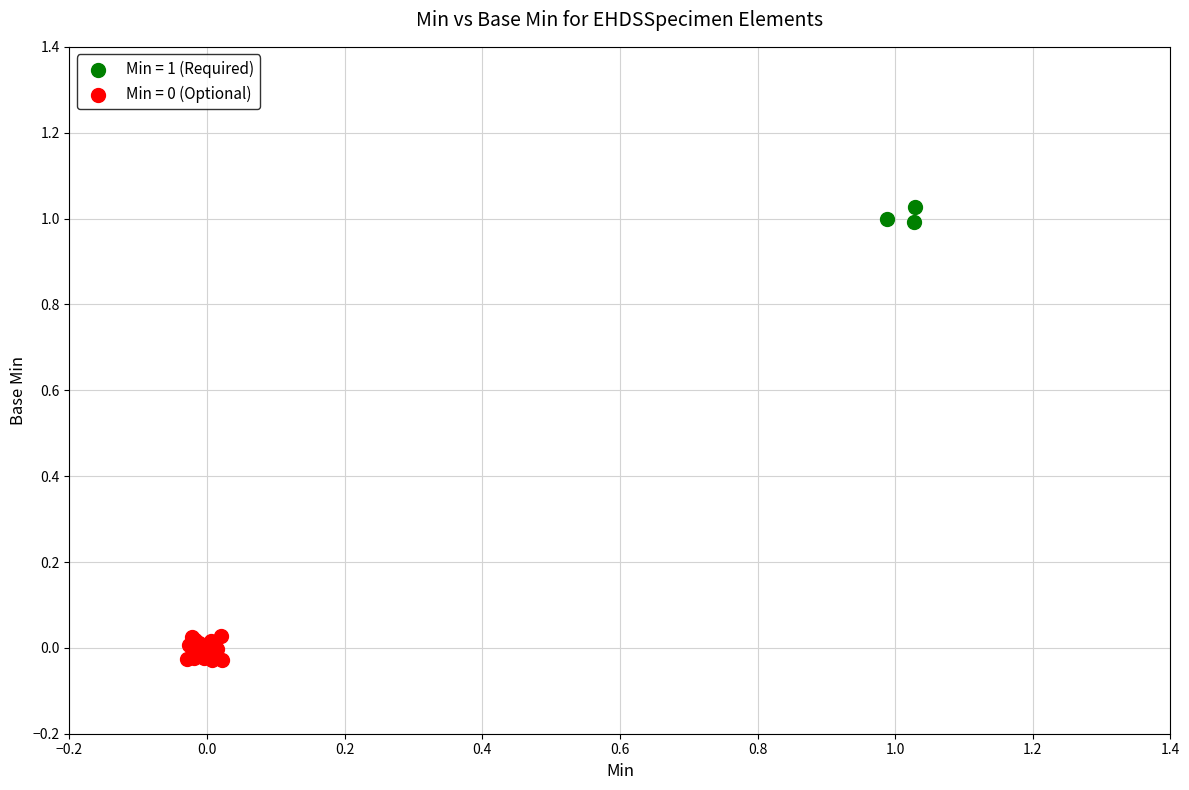

Which series contains the highest Y value?

Min = 1 (Required)